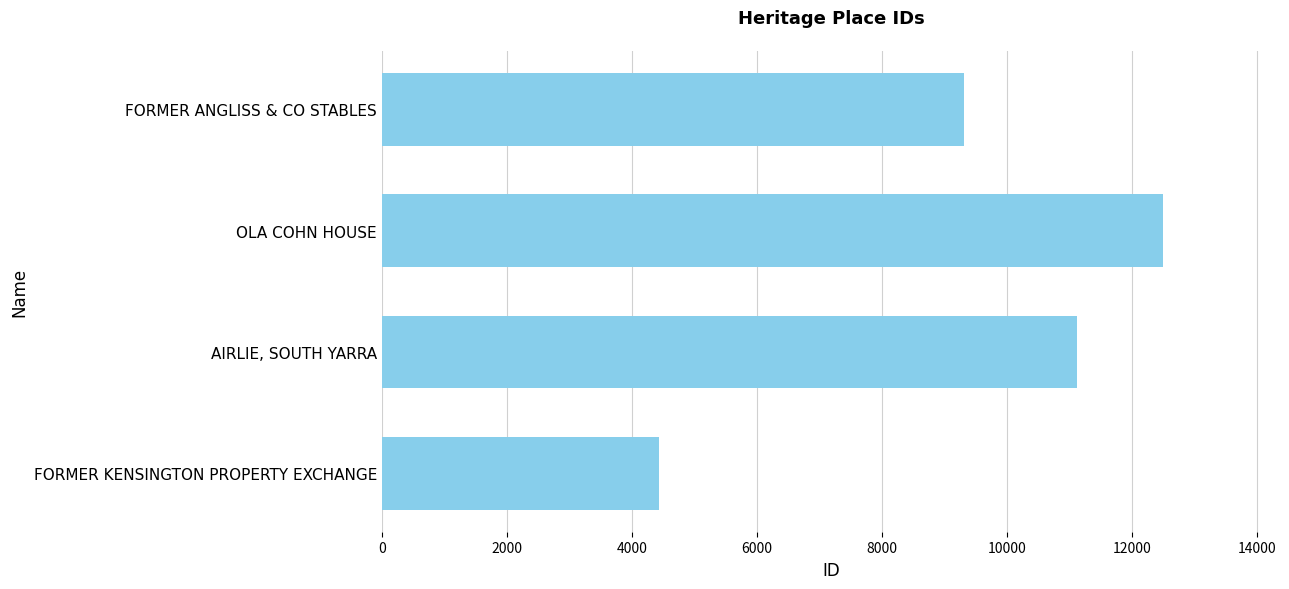

At which label is the value closest to 8465?

FORMER ANGLISS & CO STABLES